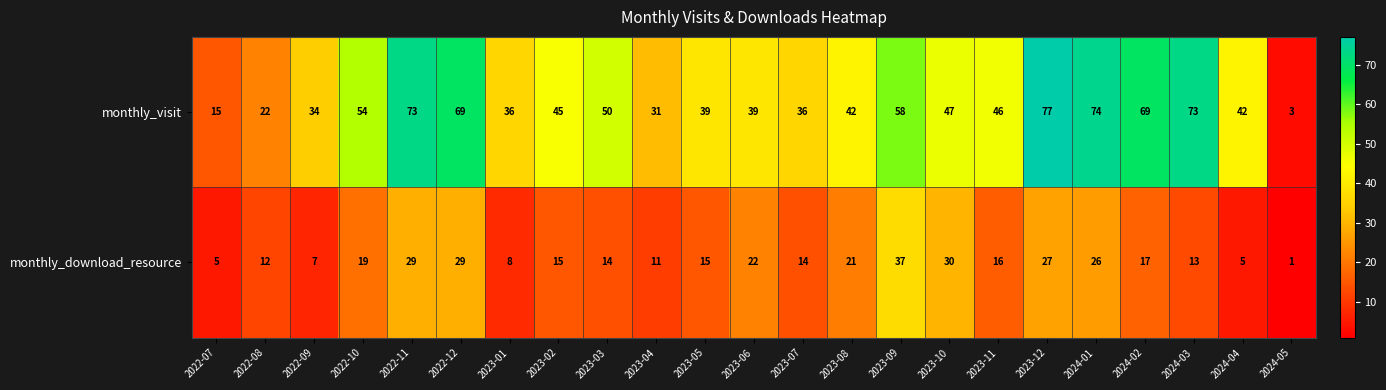

What is the maximum value for monthly_download_resource?

37